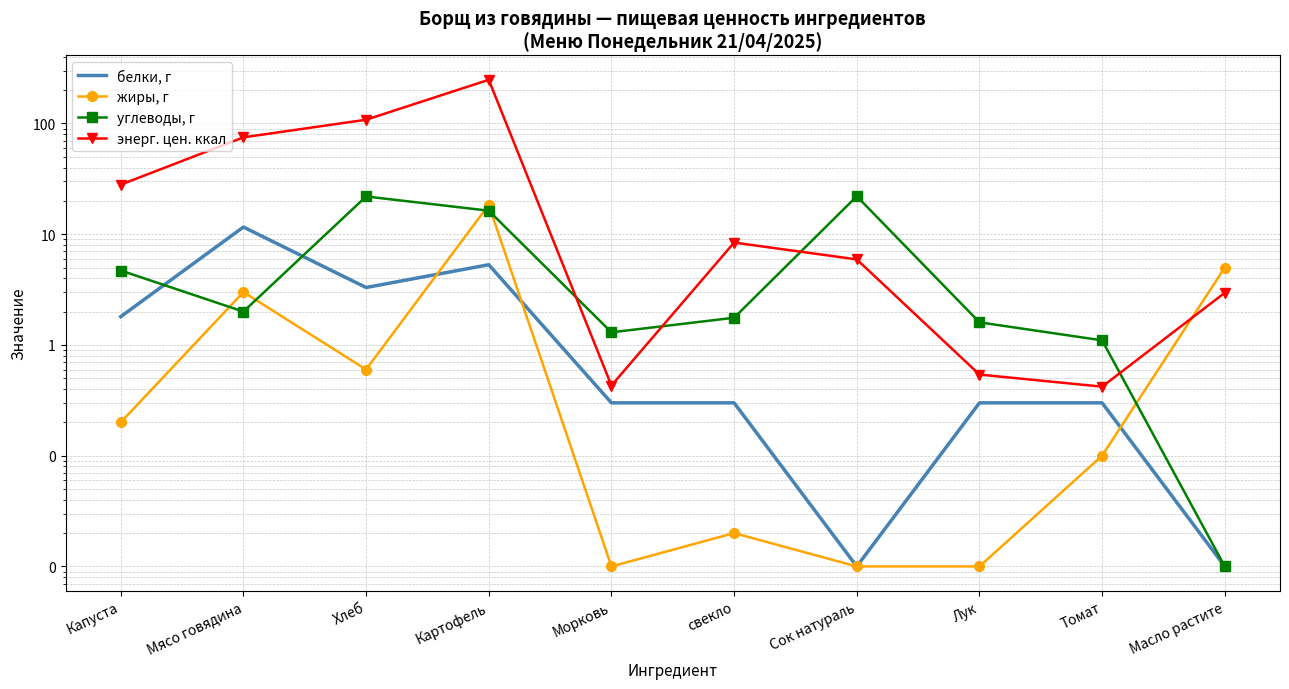

How many lines are shown in the chart?

4